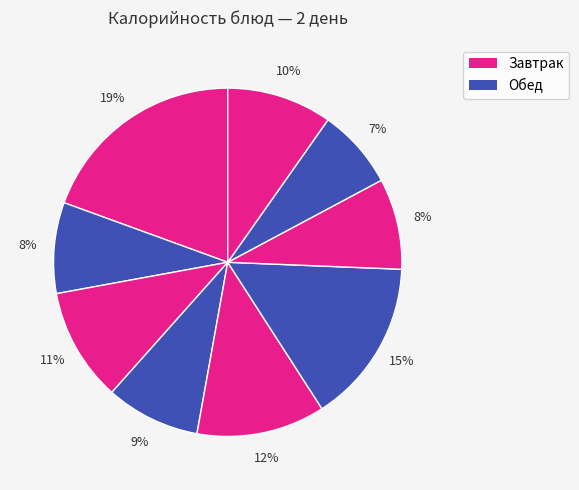

Count the number of slices in the pie.

9